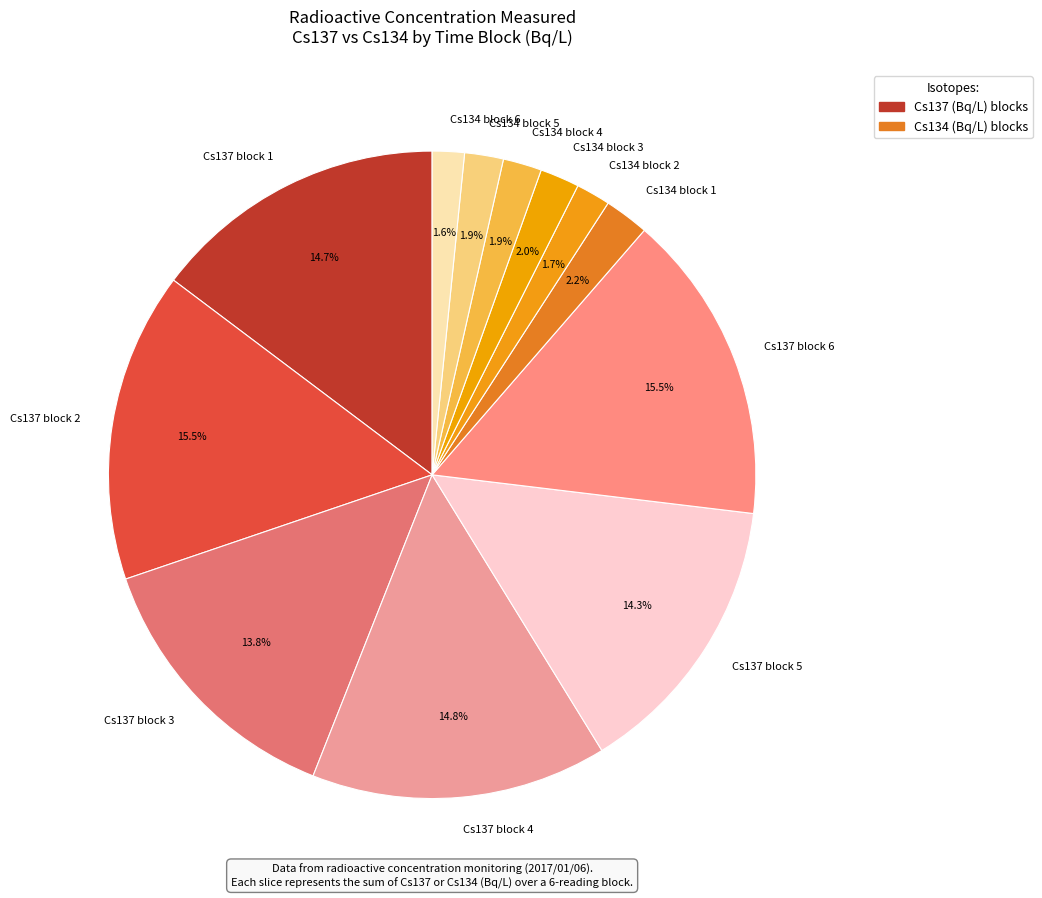

Does Cs137 block 6 represent more than half of the total?

No